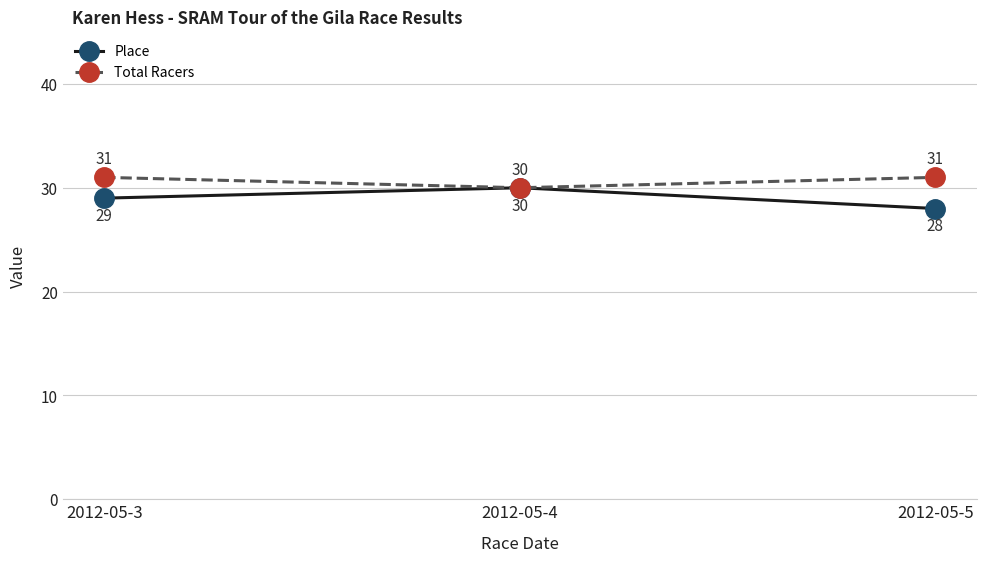

Count the Total Racers values in the range 30 to 31.

3